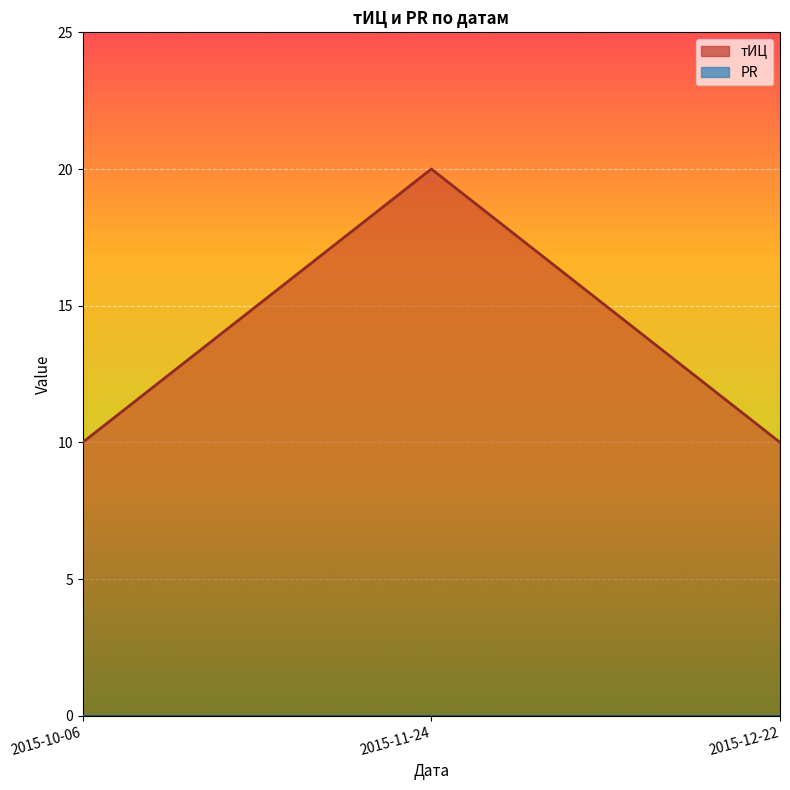

Rank the categories by value from lowest to highest.

2015-10-06, 2015-12-22, 2015-11-24